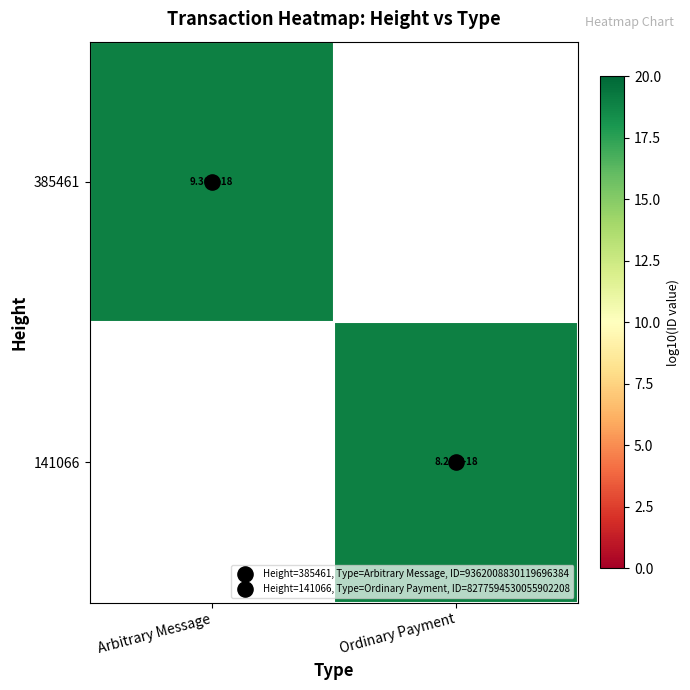

The value of 385461 at Arbitrary Message is 28.8. True or false?

False